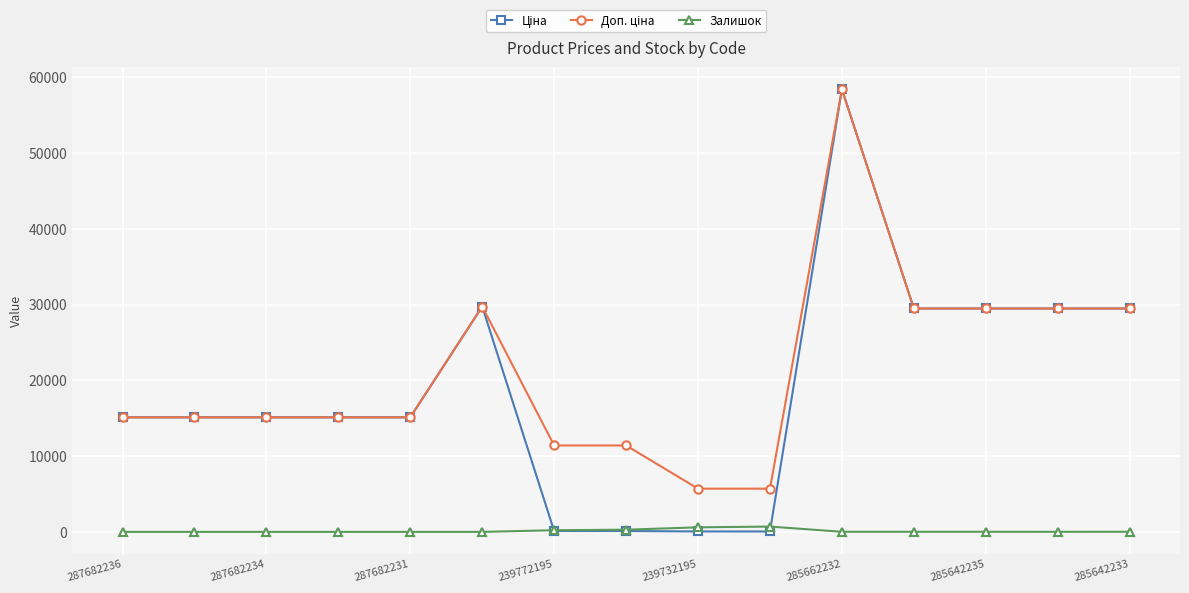

How many lines are shown in the chart?

3